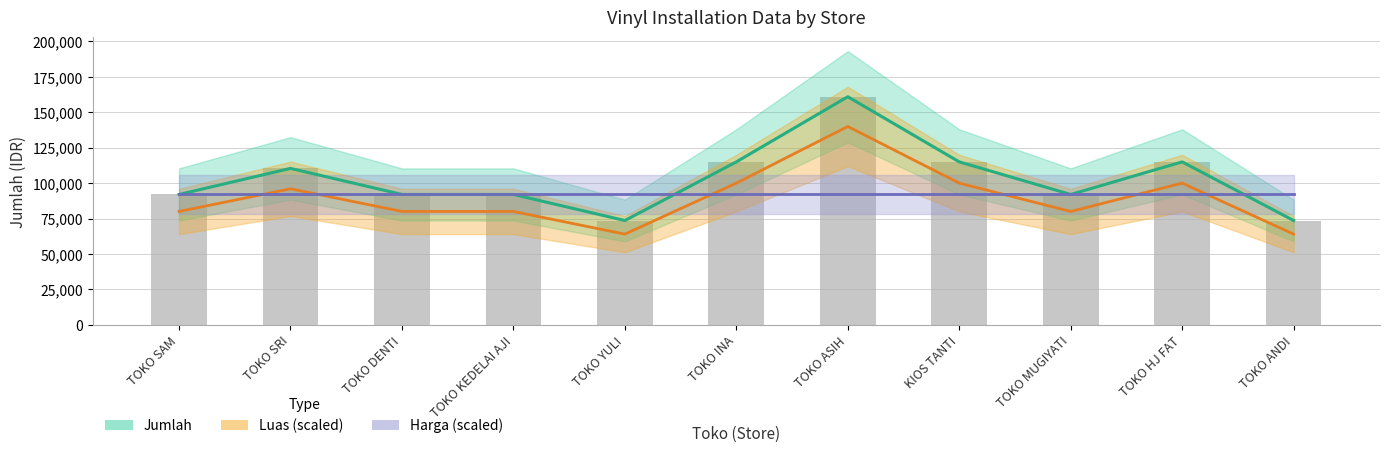

What is the highest value of the Jumlah (Bar) series?

161000